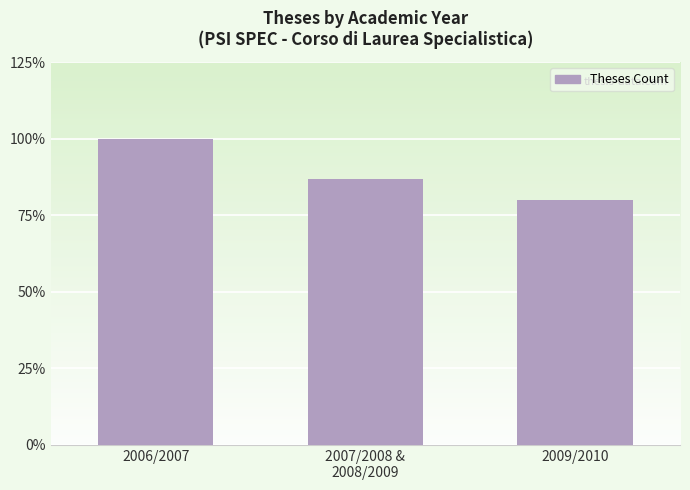

Where is the data nearest to the value 0?

2009/2010